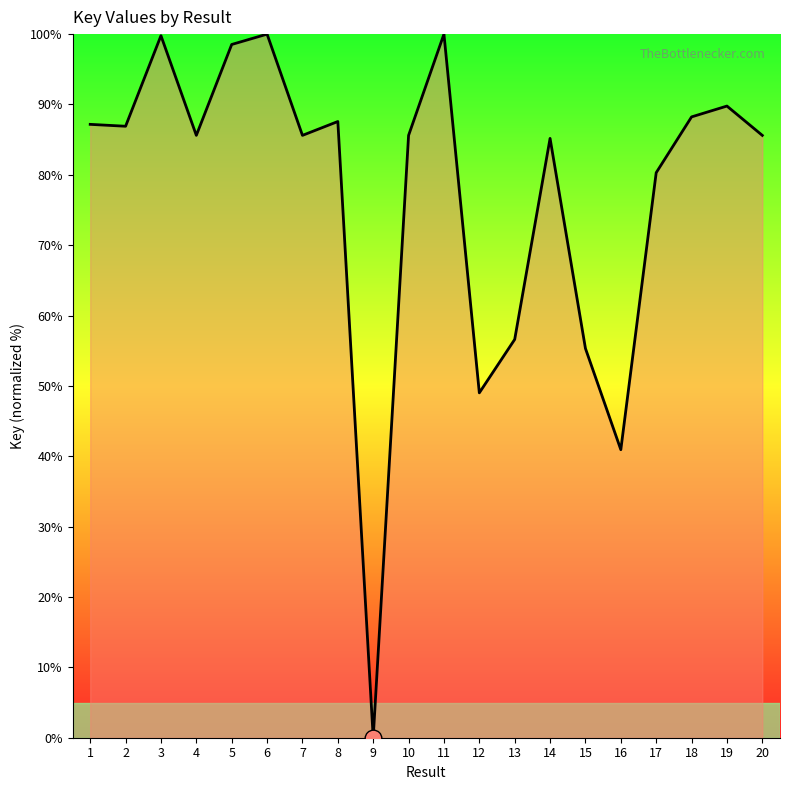

The chart shows a value of 57.8 at 16. True or false?

False